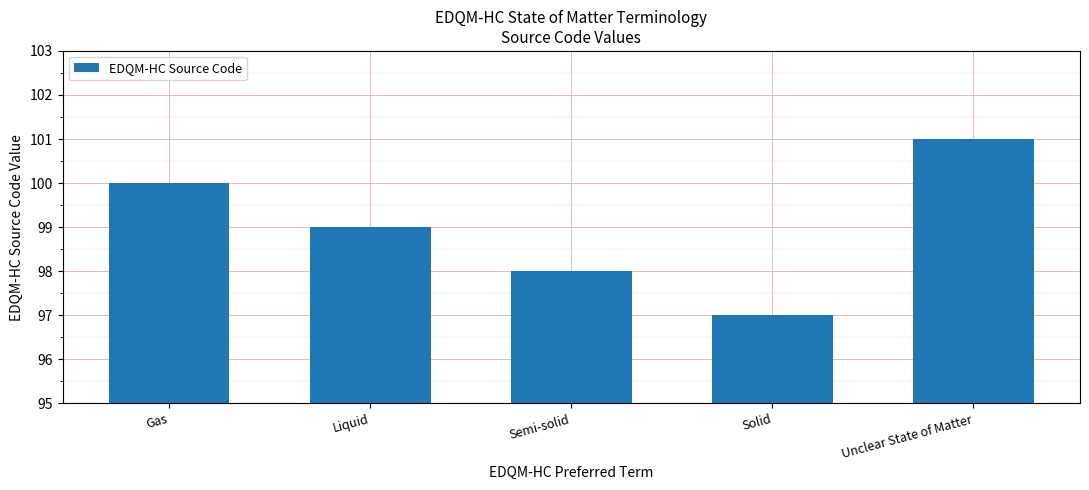

Rank the categories by value from lowest to highest.

Solid, Semi-solid, Liquid, Gas, Unclear State of Matter